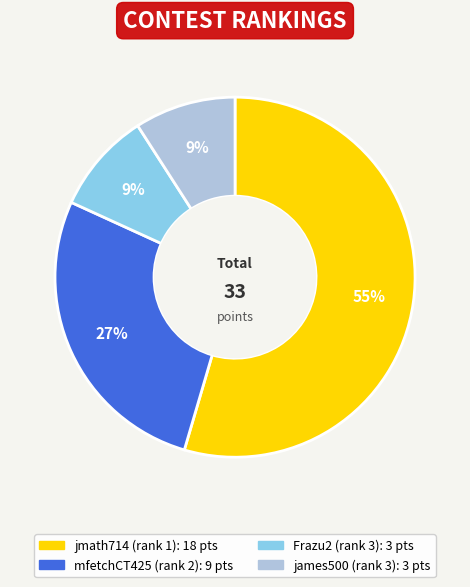

Is there a majority slice in this chart?

Yes